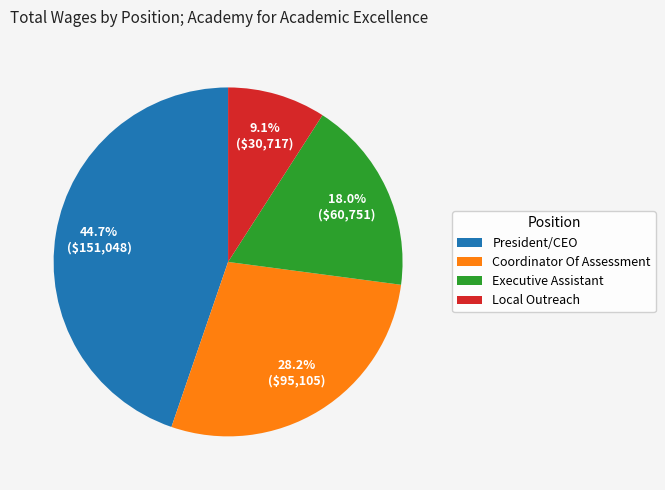

To the nearest percent, what is the difference between the largest and smallest slice percentages?

36%